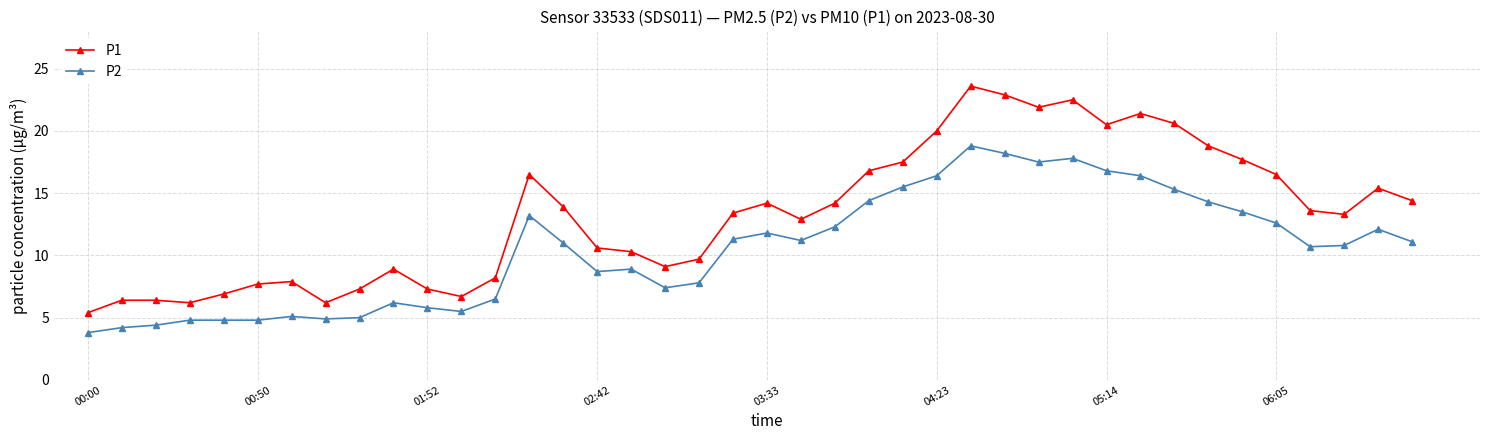

What is the value of the P1 point at the 31st from the left?

20.5